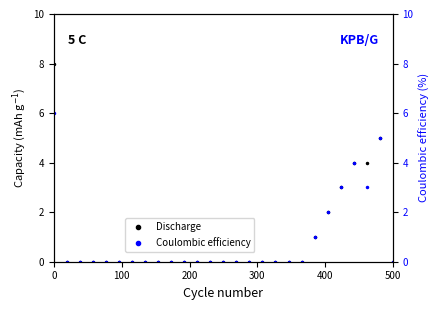

What is the maximum value for Discharge?

8